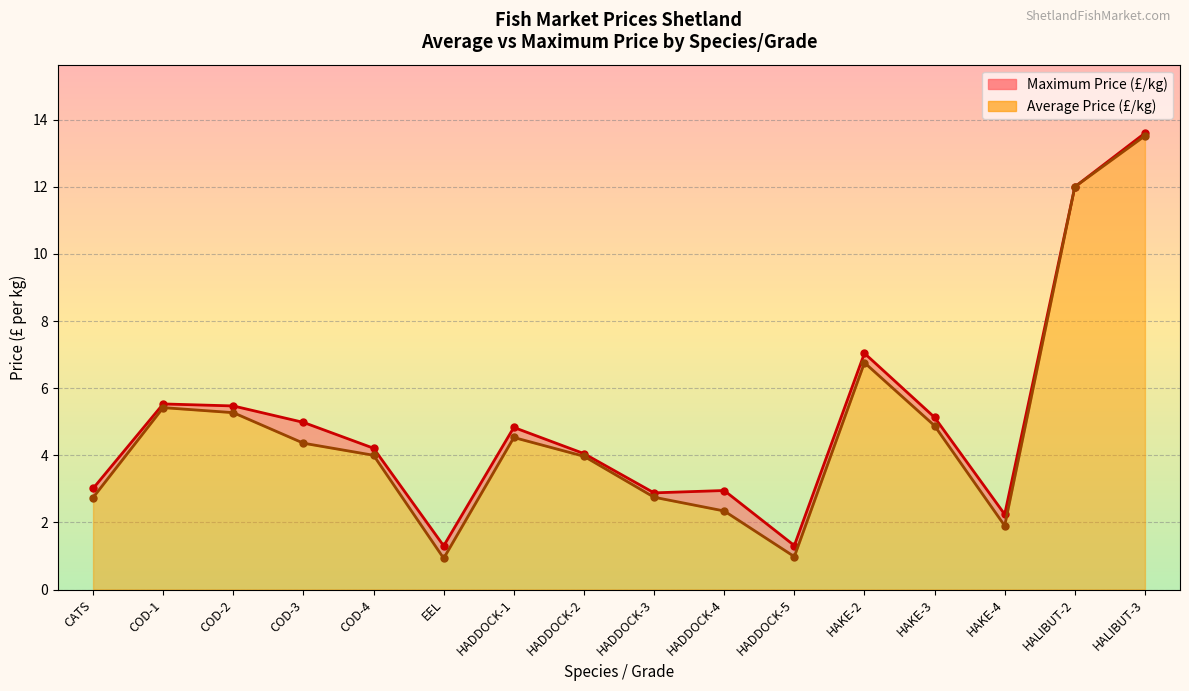

Which series has the widest spread of values?

Average Price (£/kg)